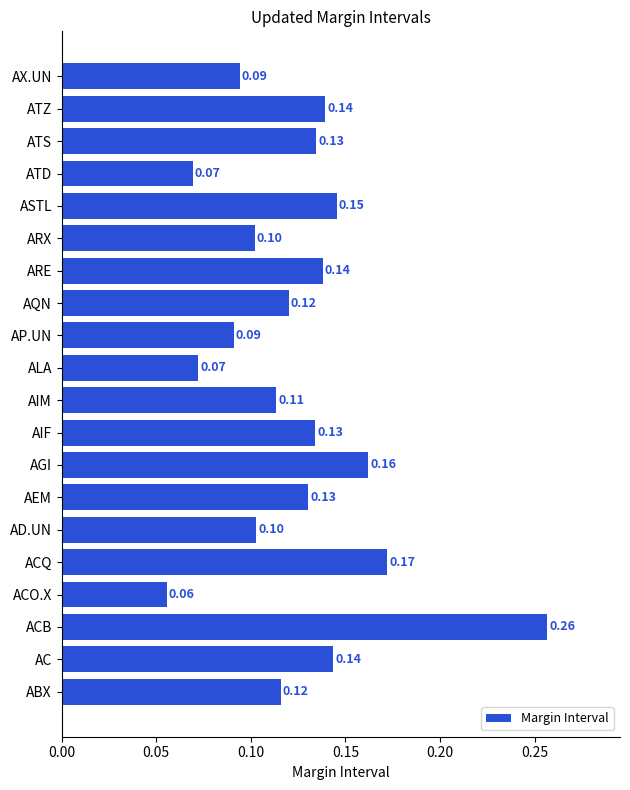

Between ACB and ACO.X, which is larger?

ACB